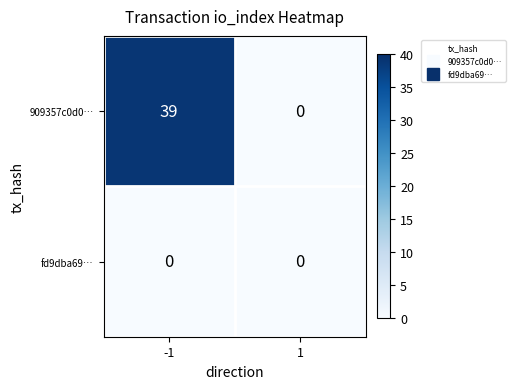

At which category is the sum across all series the highest?

-1